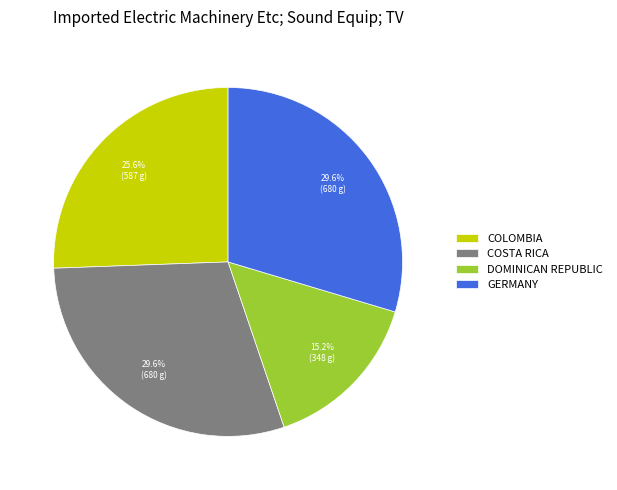

Count the number of slices in the pie.

4